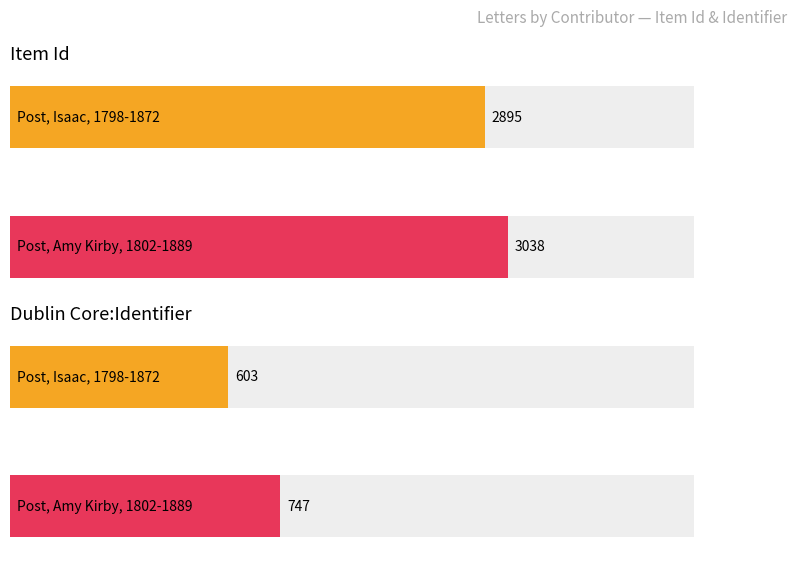

Rank the series at Post, Isaac, 1798-1872 from highest to lowest value.

Item Id, Dublin Core:Identifier